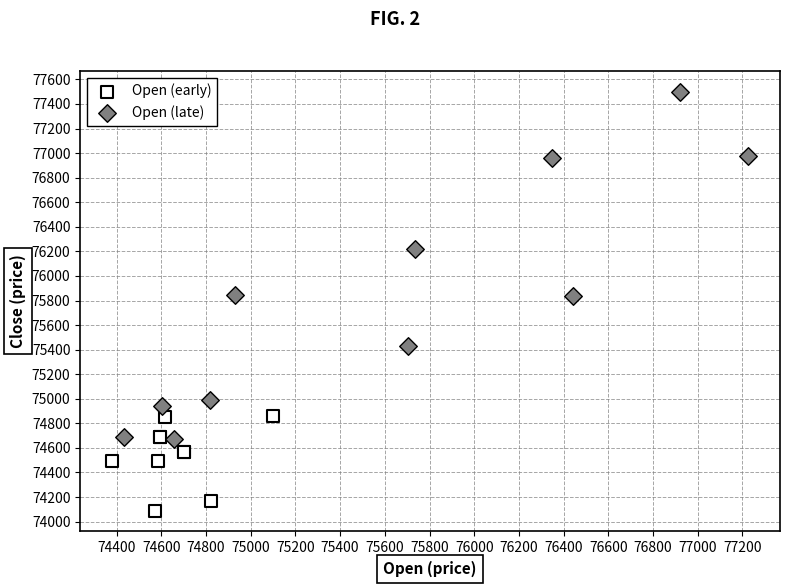

Which series has the widest spread of Y values?

Open (late)